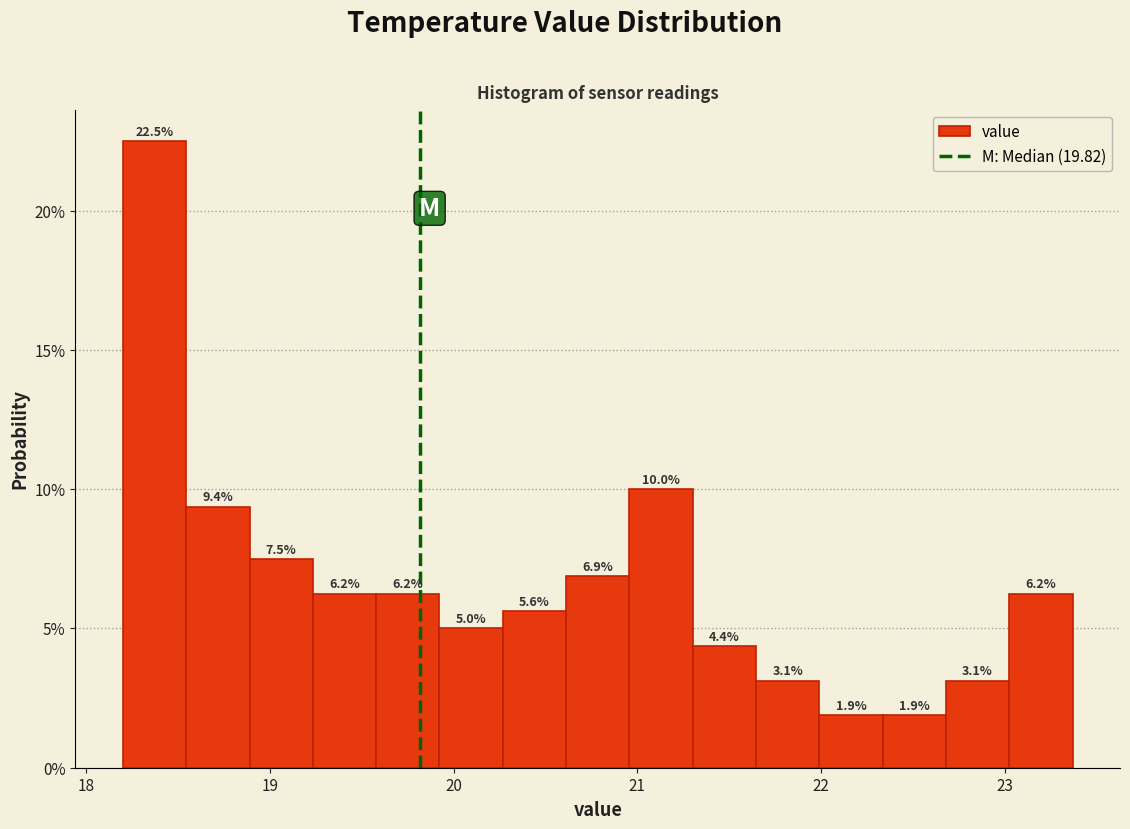

Read against the x-axis, roughly where is the centre of the tallest bar?

18.4